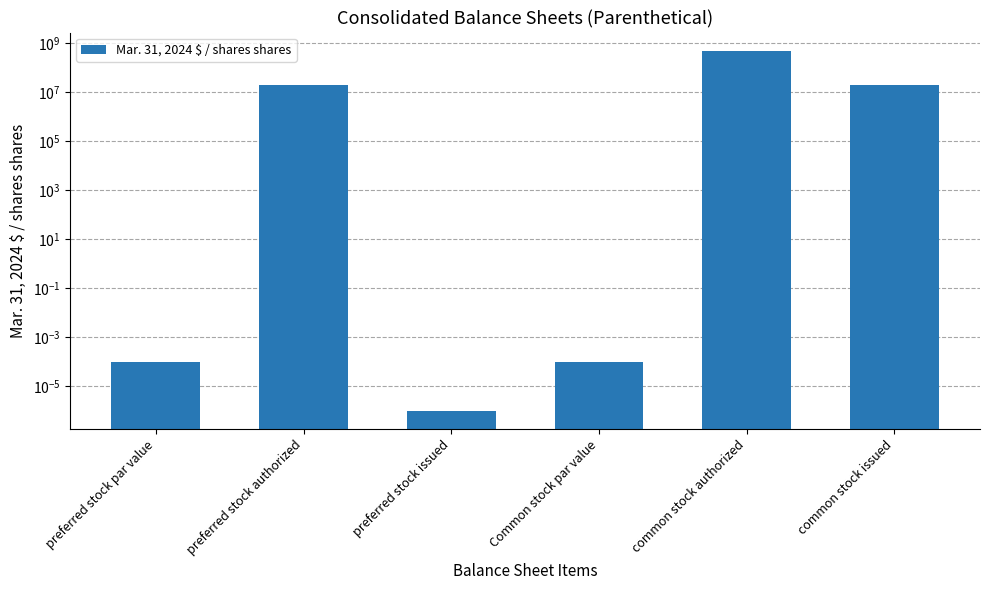

True or false: the data shows 826222961.9 at common stock authorized.

False